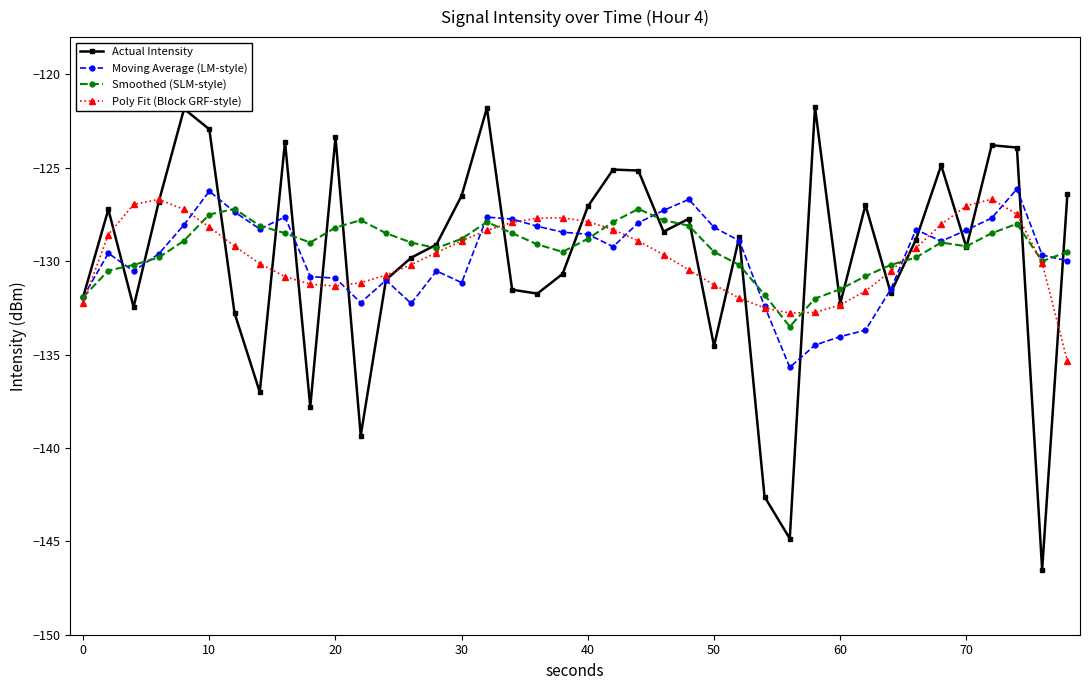

True or false: Smoothed (SLM-style) has more than 2 points higher than both neighbors.

True